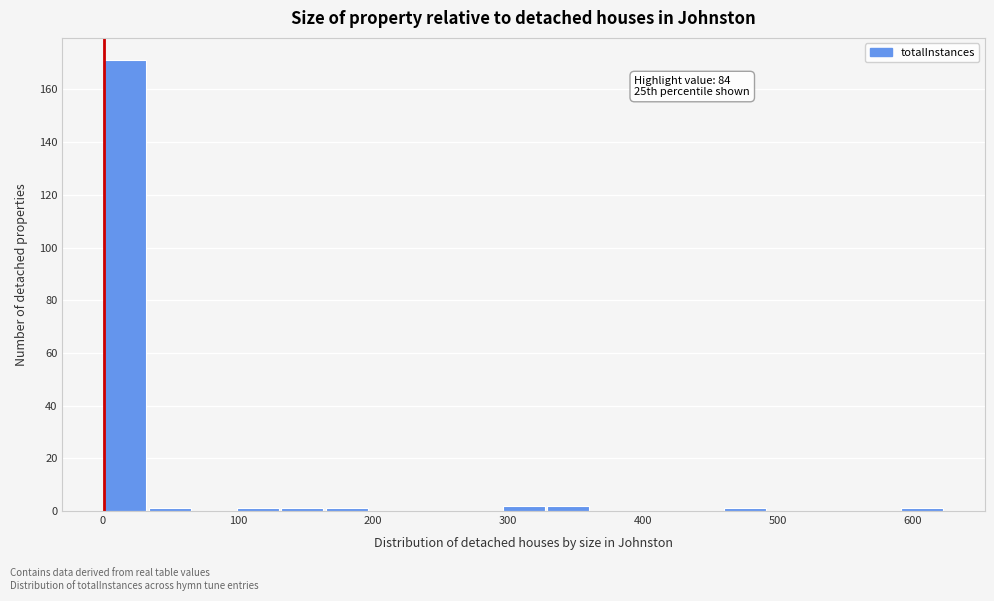

Read against the x-axis, roughly where is the centre of the tallest bar?

20